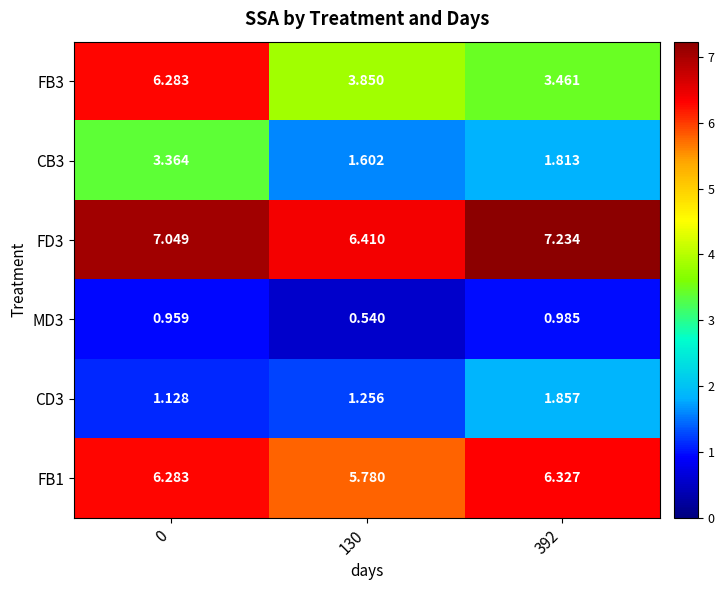

What is the total value across all series at 130?

19.4